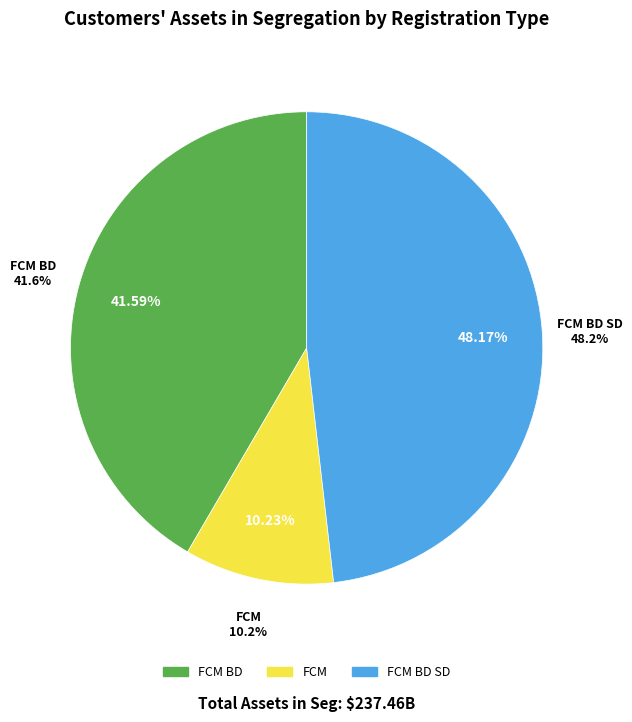

Count the number of slices in the pie.

6